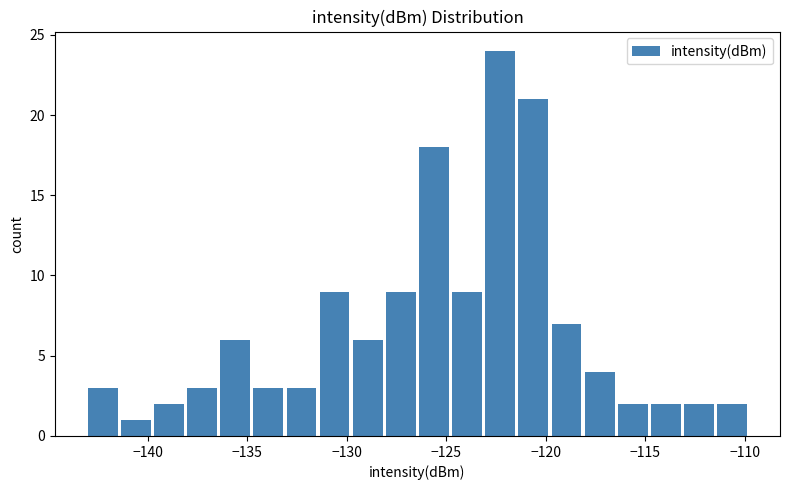

Read against the x-axis, roughly where is the centre of the tallest bar?

-122.5